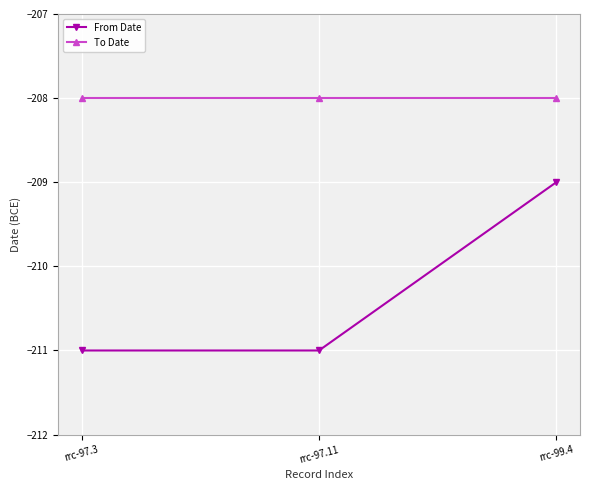

Does the chart have visible grid lines?

Yes